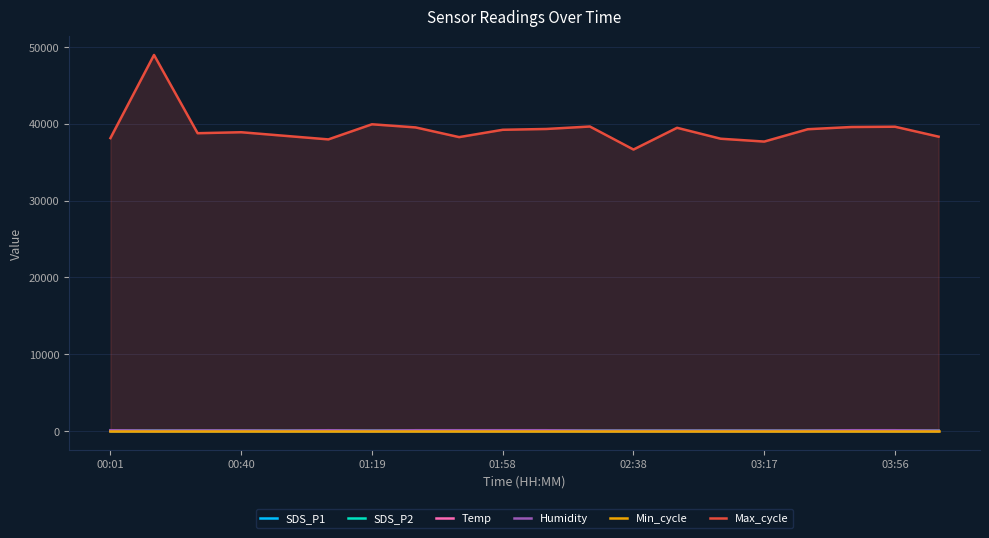

Which category has the lowest value in the Max_cycle series?

02:38